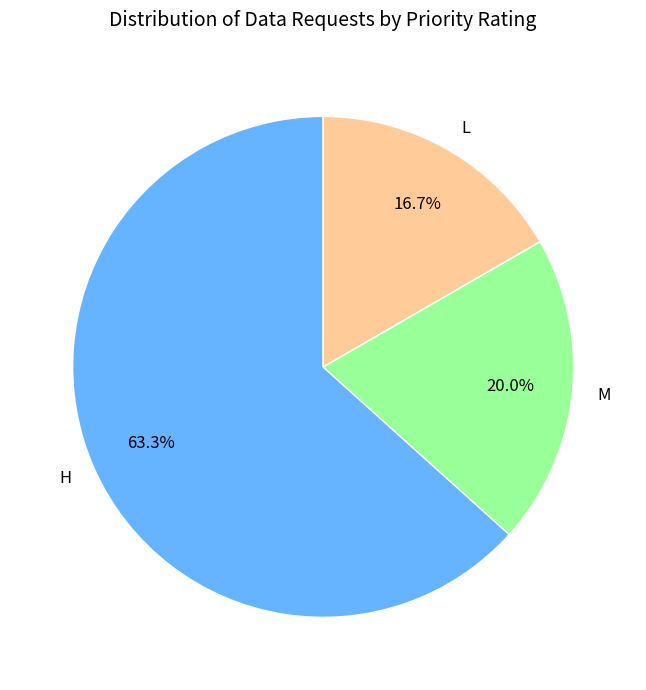

Rank the categories by value from highest to lowest.

H, M, L